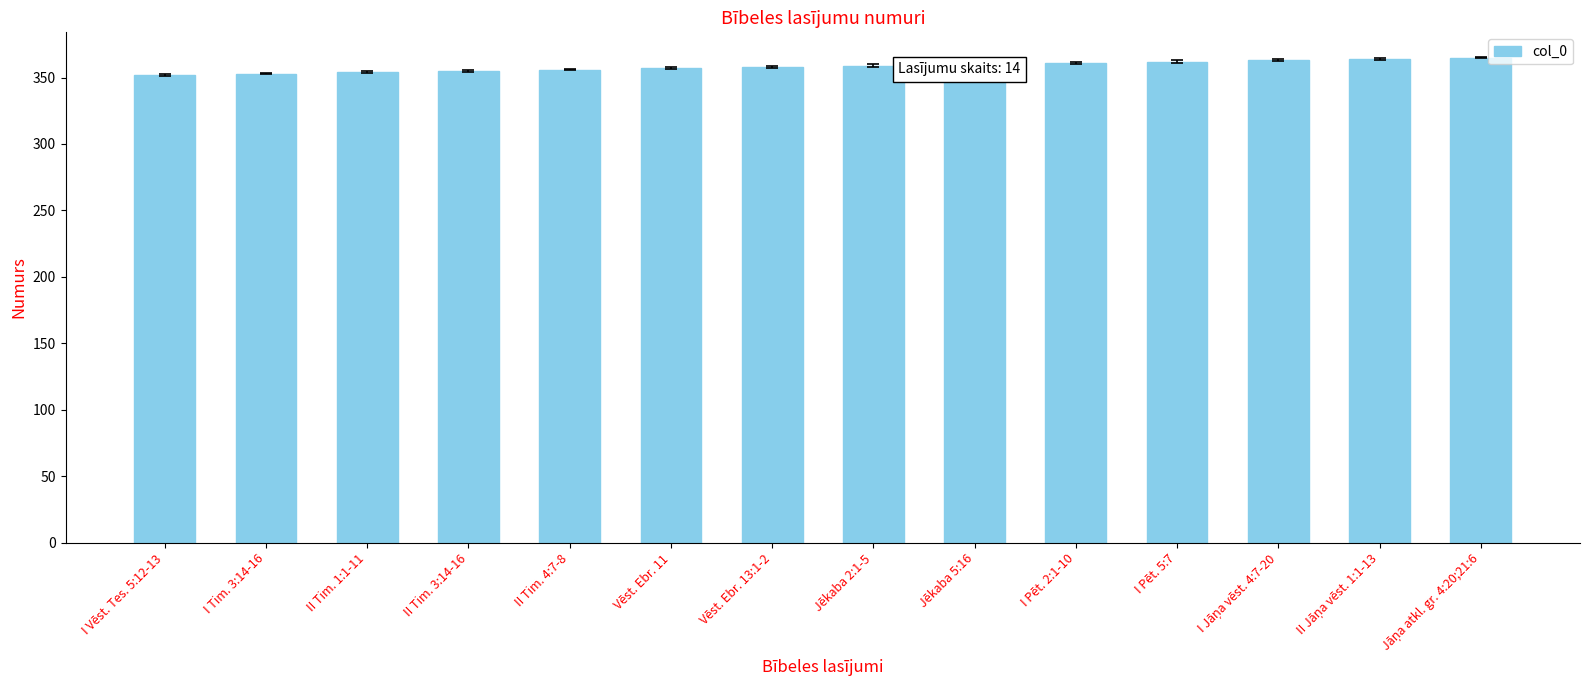

How many series are shown in this chart?

1